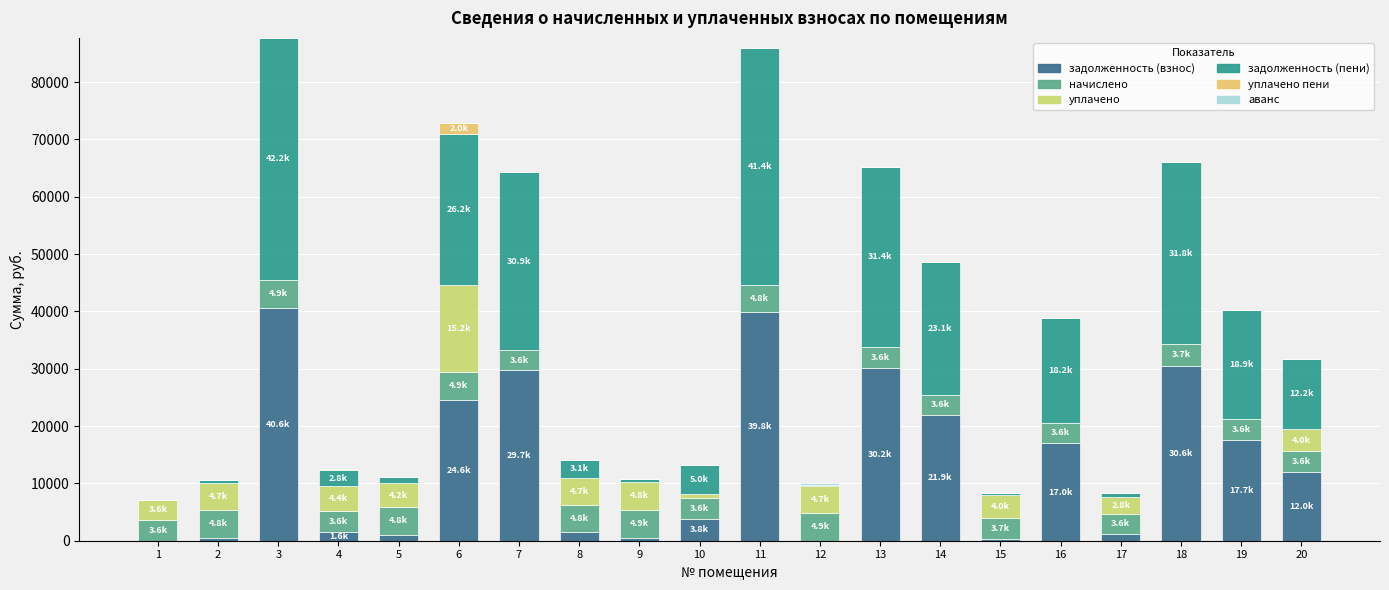

How many distinct data groups are displayed?

6